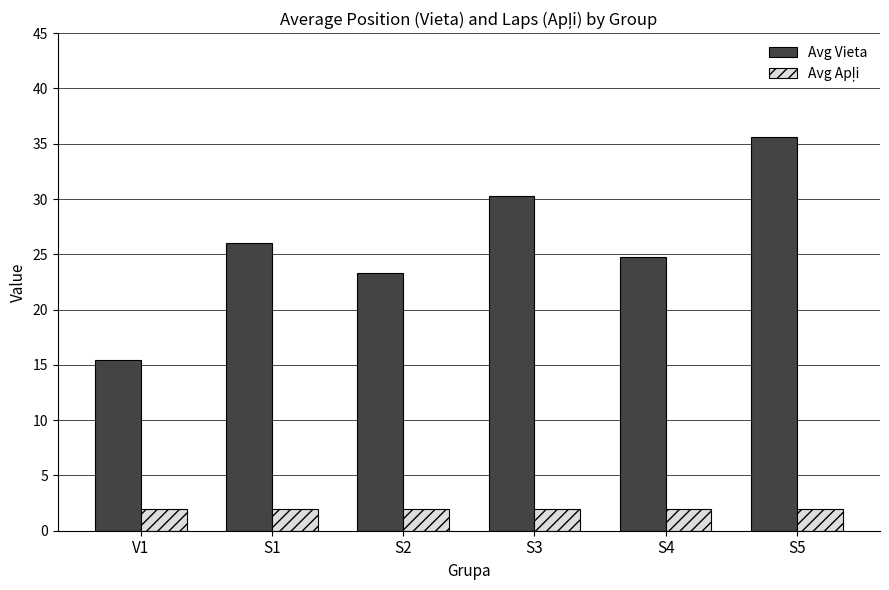

What is the average value of the Avg Vieta series?

25.9